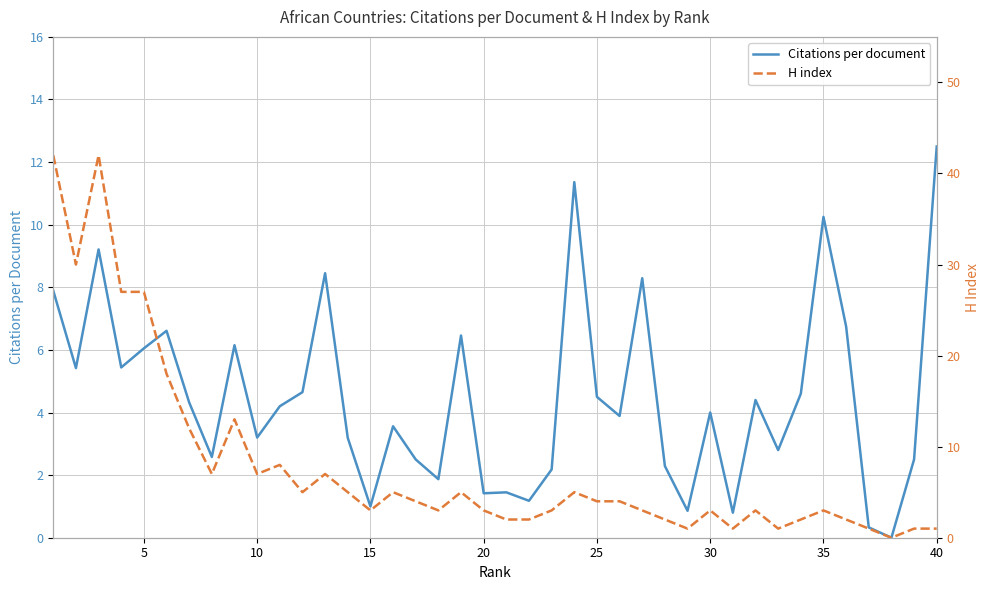

How many values in the Citations per document series exceed 4?

20